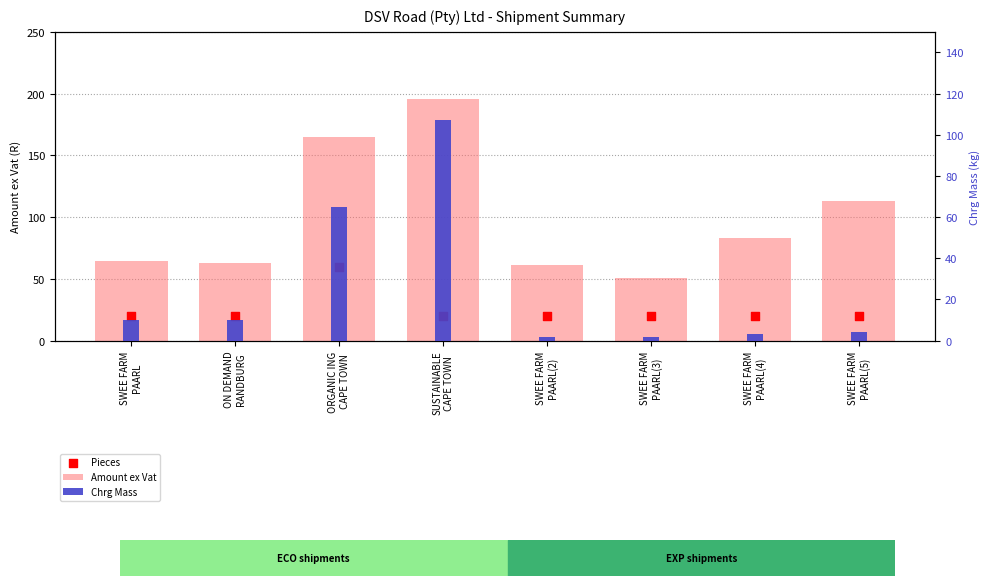

Which series has the largest total across all categories?

Amount ex Vat